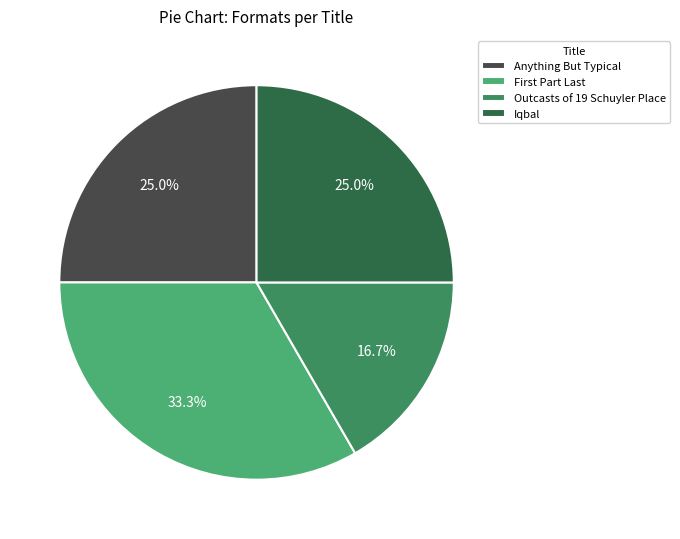

Approximately how many times larger is the value at Outcasts of 19 Schuyler Place compared to Anything But Typical?

0.7